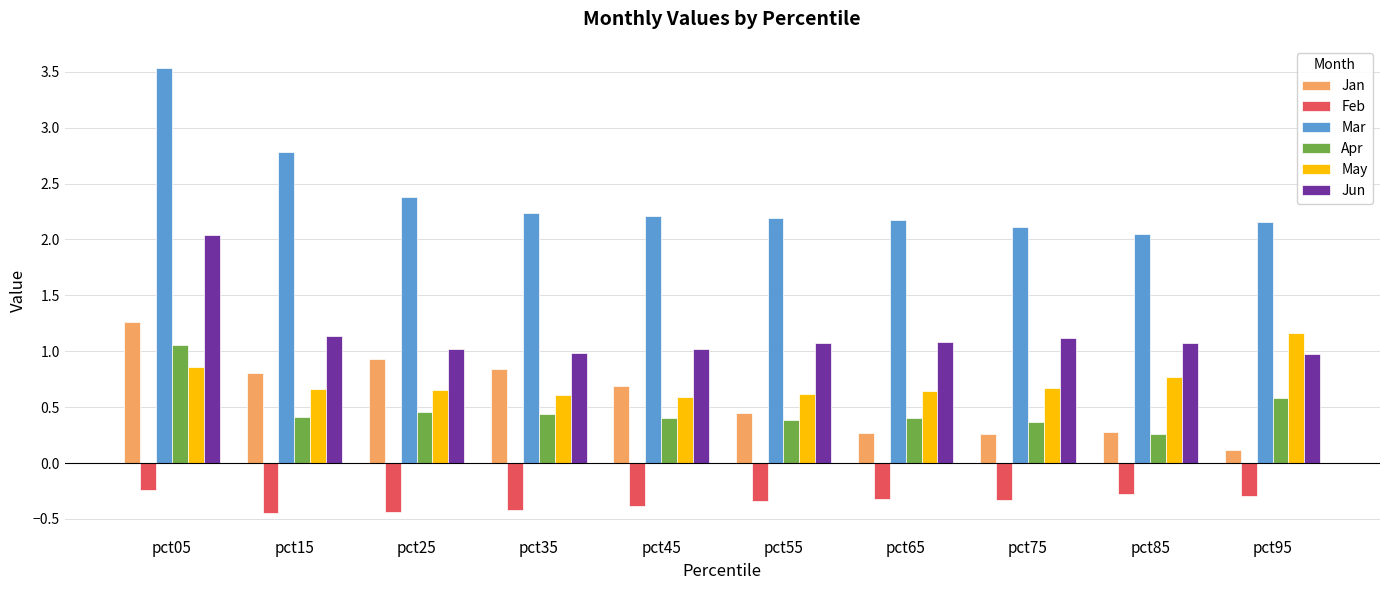

What is the sum of all Feb values?

-3.5